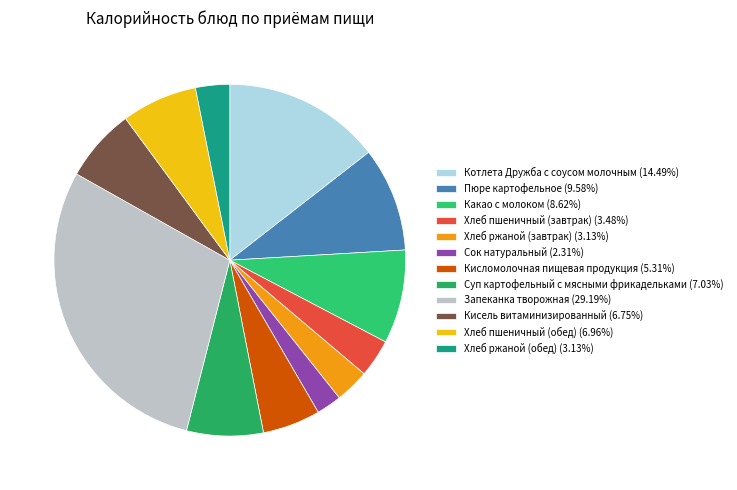

Count the number of slices in the pie.

12